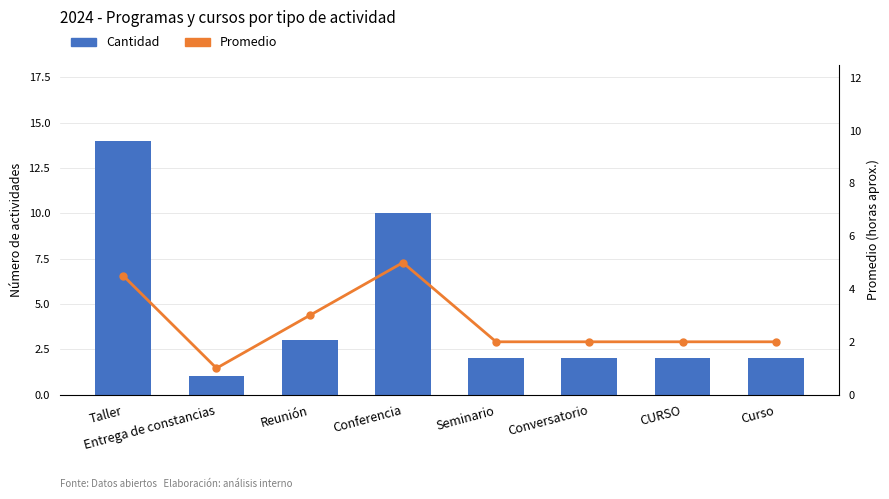

What is the difference between the maximum and minimum values in the Cantidad series?

13.0